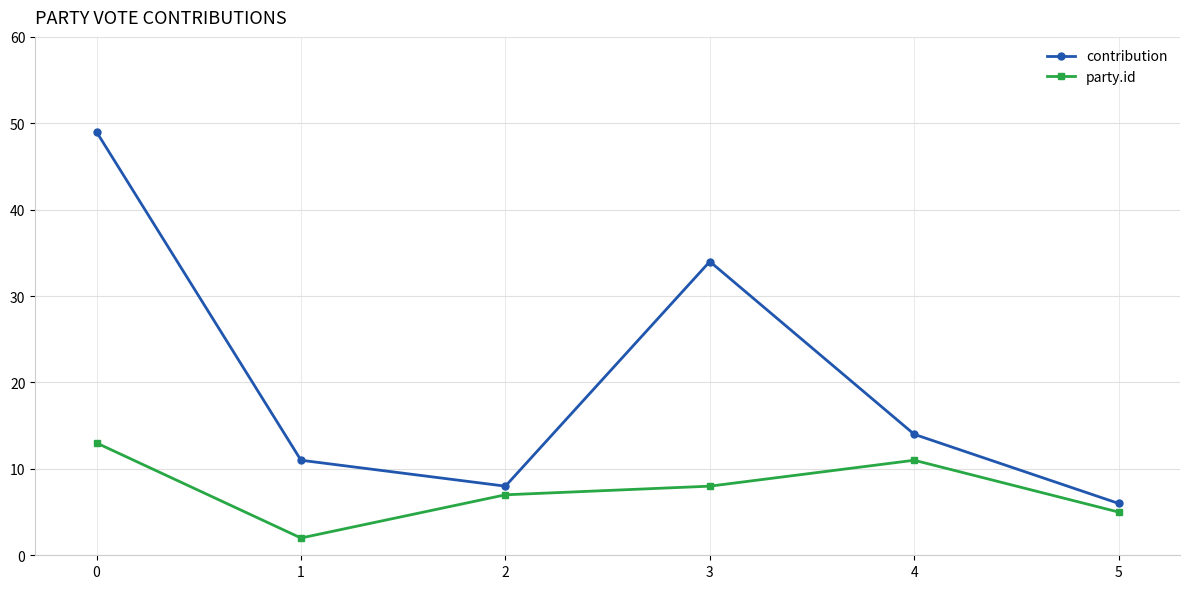

True or false: party.id has more than 2 points higher than both neighbors.

False